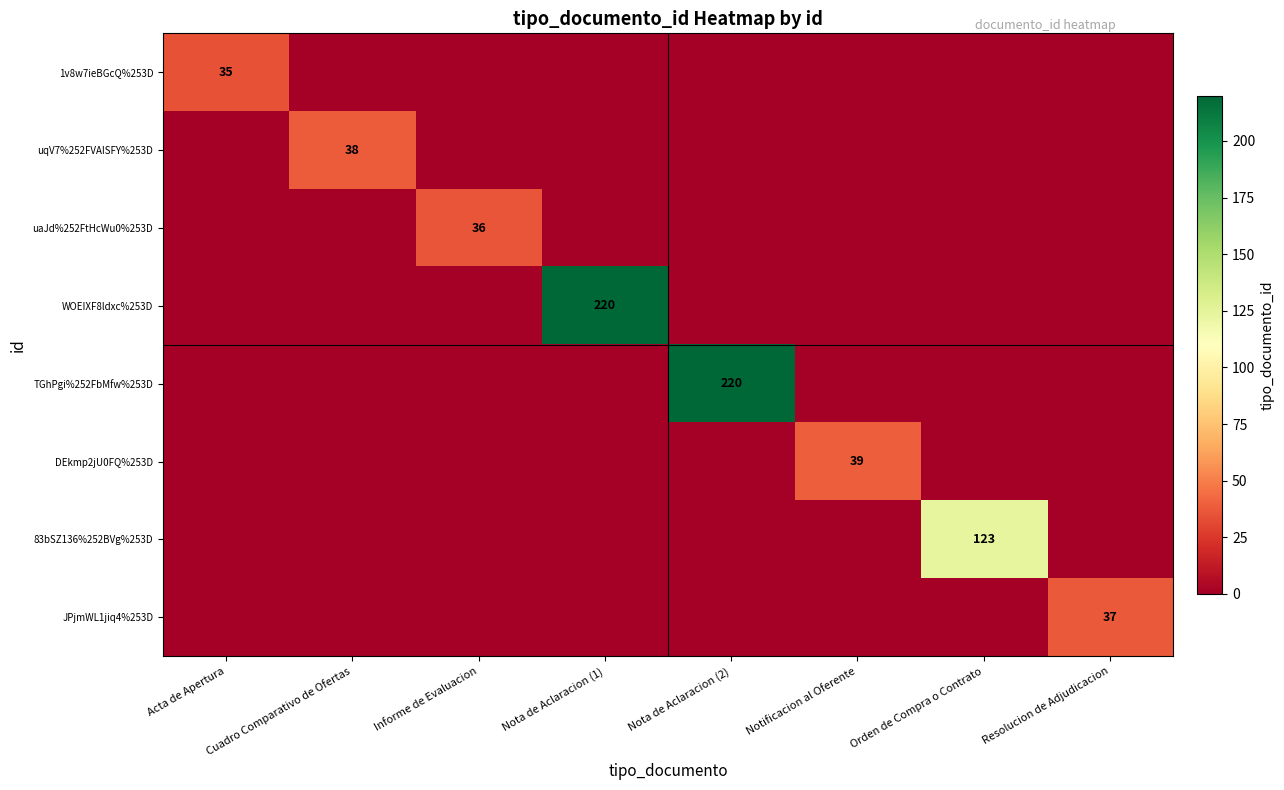

The WOEIXF8ldxc%253D series shows 300 at Nota de Aclaracion (1). True or false?

False